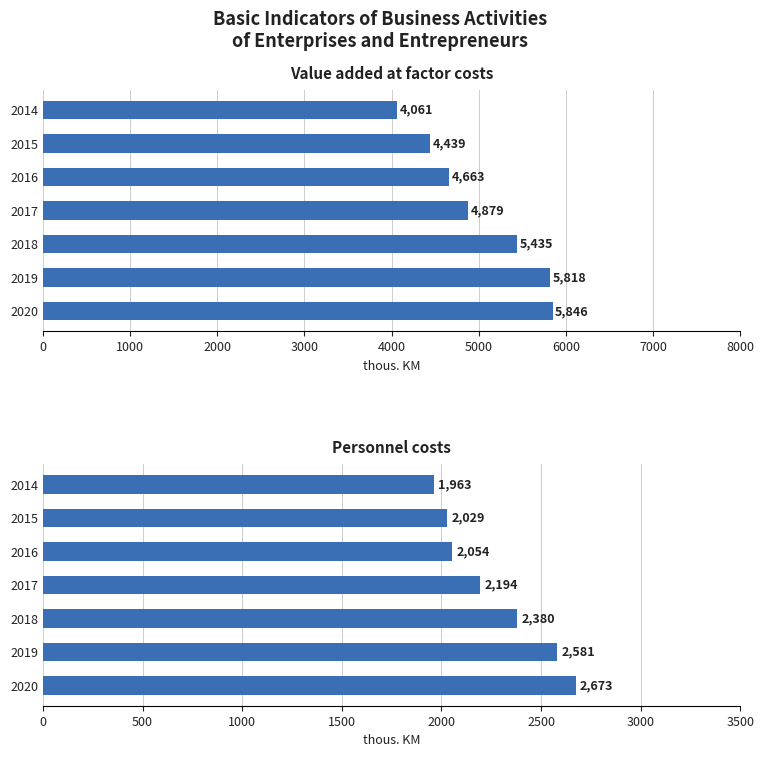

Reading right to left, what are all the values shown in this chart?

Value added at factor costs: 4061.6	4439.7	4663.7	4879.1	5435.1	5818.7	5846.5
Personnel costs: 1963.6	2029.5	2054.1	2194.3	2380.9	2581.5	2673.5